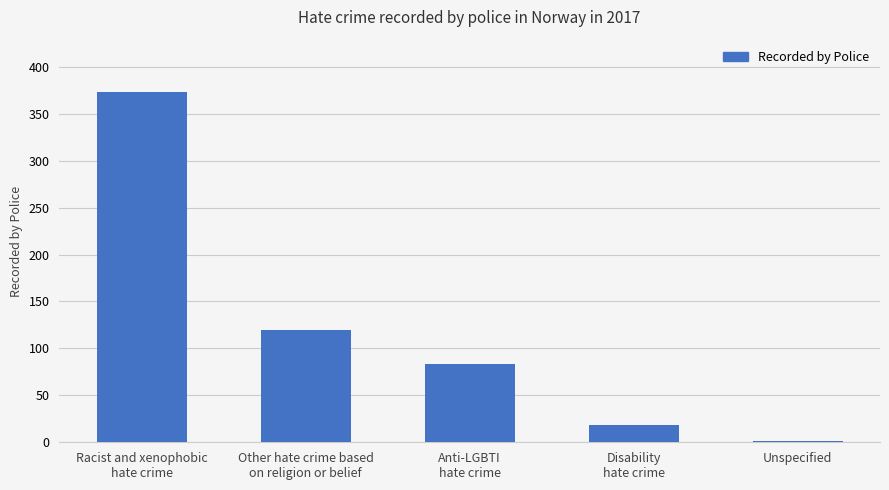

What is the greatest value displayed?

373